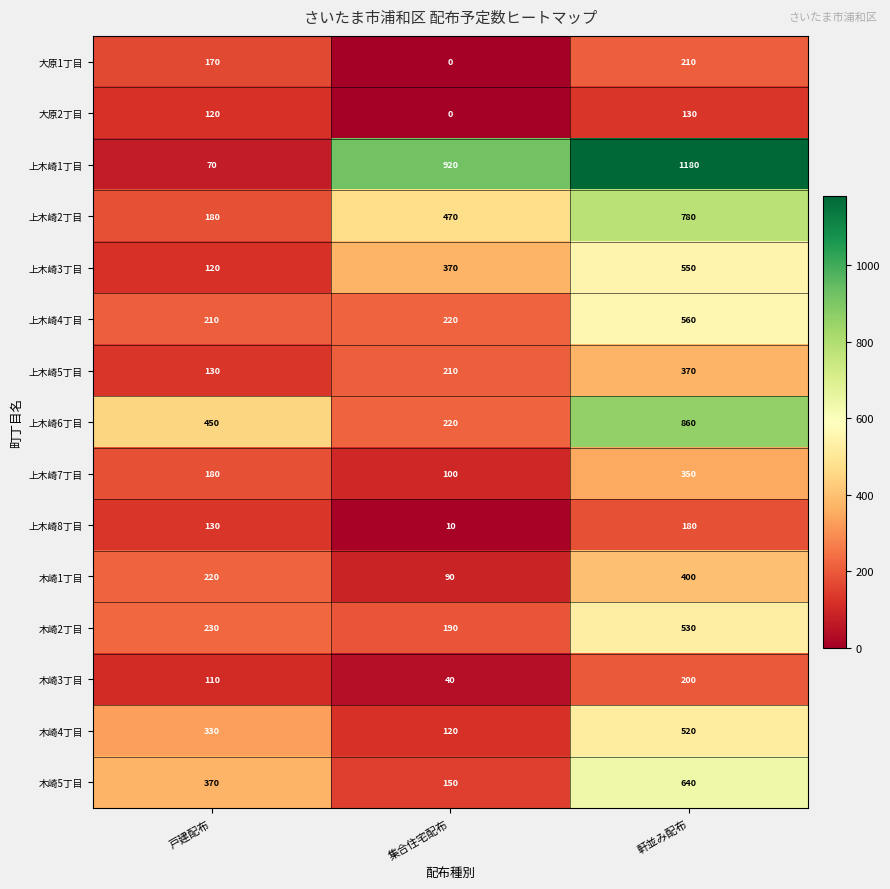

What is the greatest value displayed?

1180